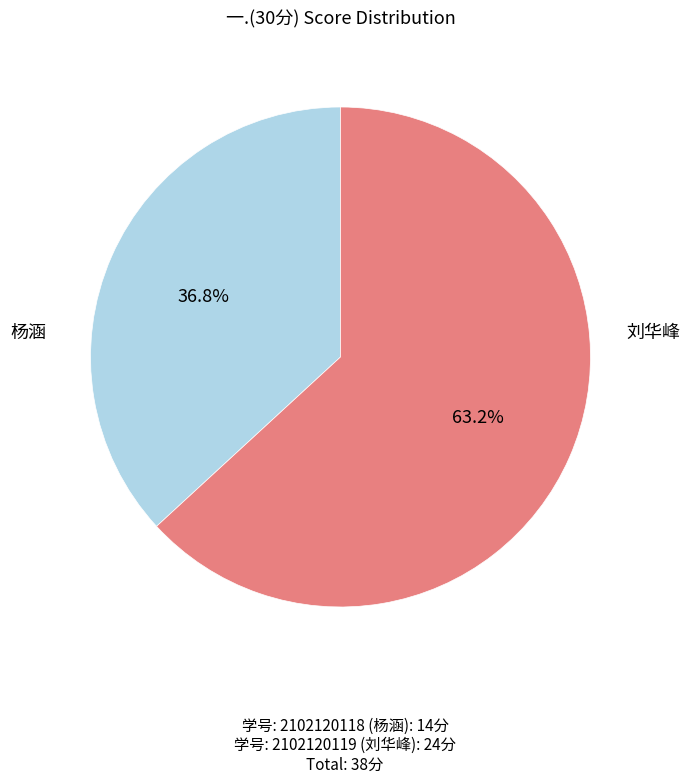

Does any single category account for the majority?

Yes